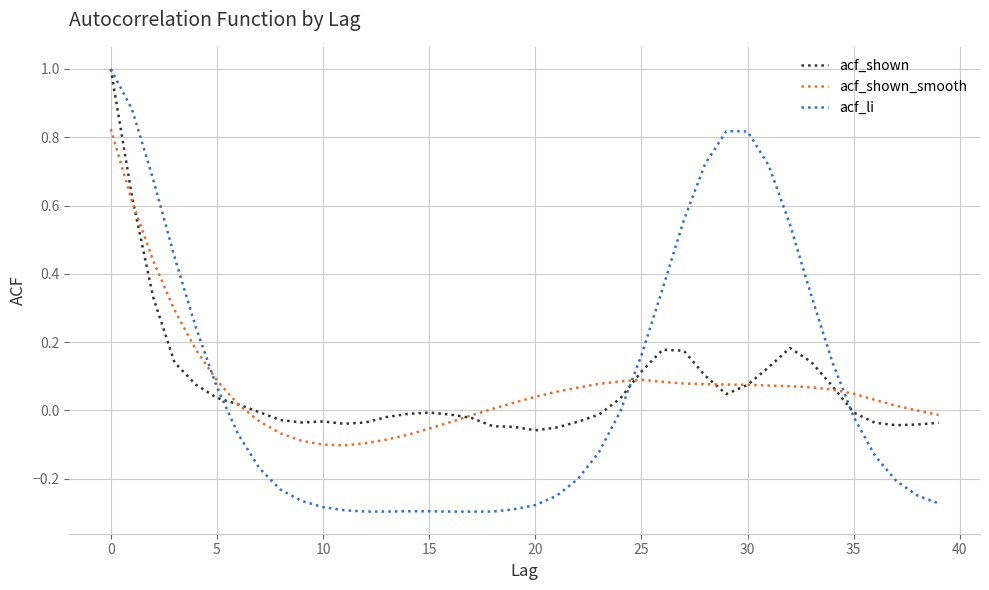

Which series has the widest spread of values?

acf_li